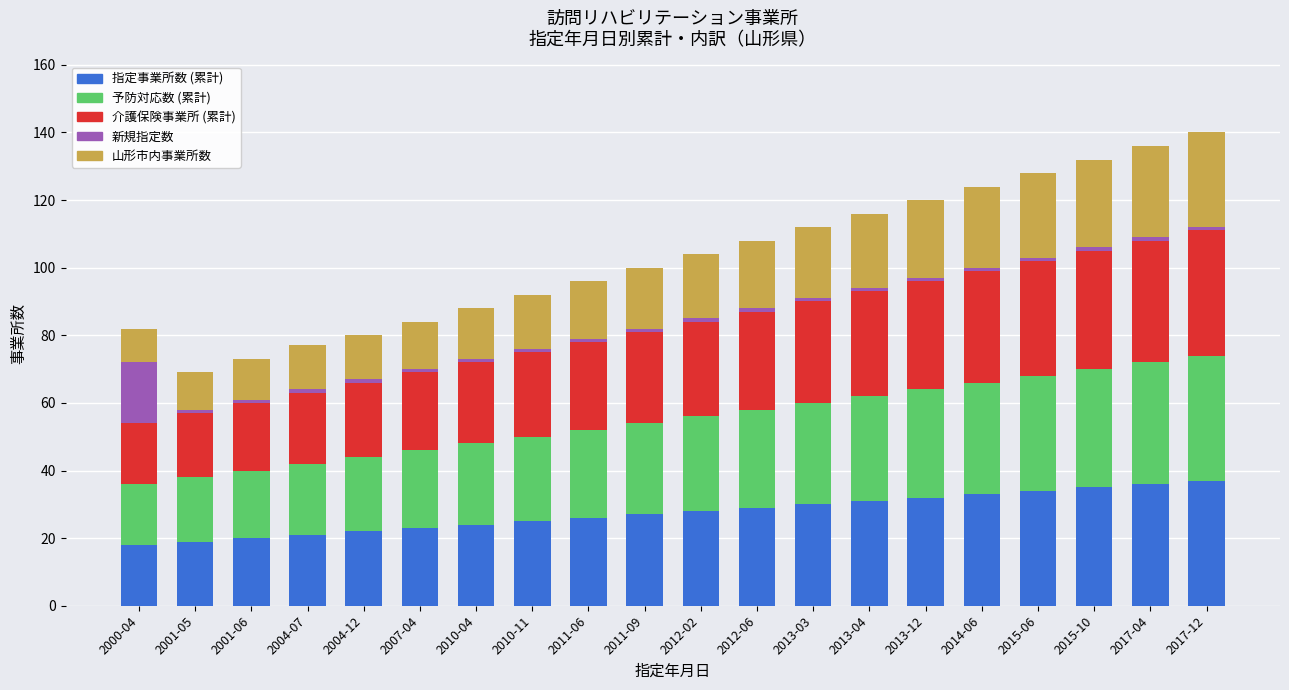

What is the lowest value of the 指定事業所数 (累計) series?

18